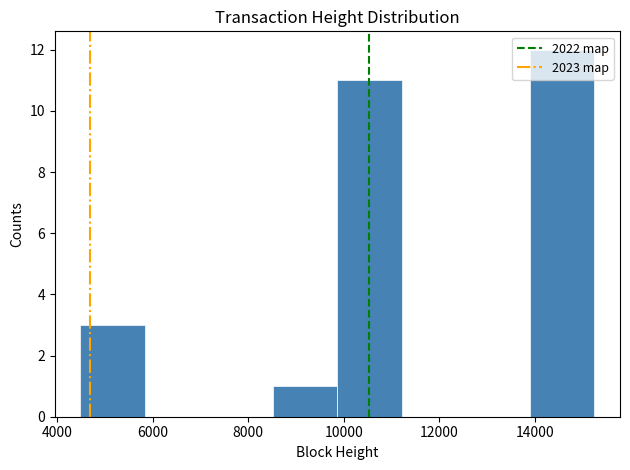

Reading left to right, list every bar in this chart as the range it spans on the x-axis followed by its height. Neither the bar edges nor the heights are printed on the chart, so give them approximately, as read against the axes.

4400 to 5800: 3
5800 to 7200: 0
7200 to 8600: 0
8600 to 9800: 1
9800 to 11200: 11
11200 to 12600: 0
12600 to 14000: 0
14000 to 15200: 12